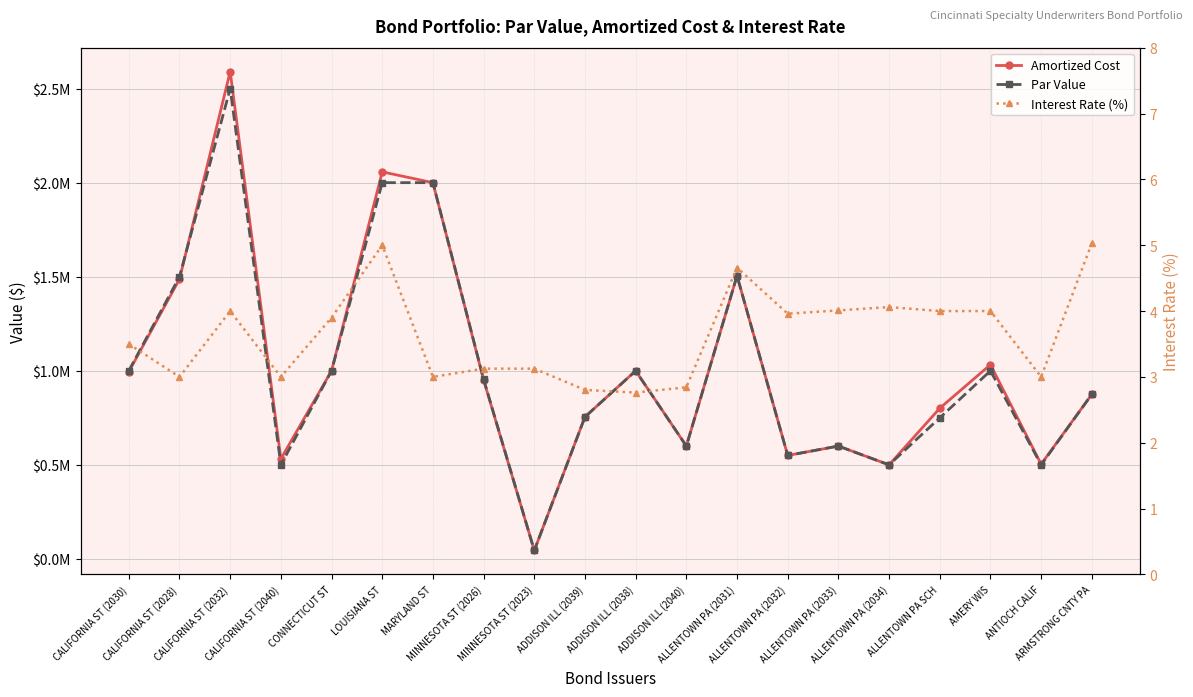

What is the spread (max minus min) of values at ALLENTOWN PA (2031)?

1504995.3